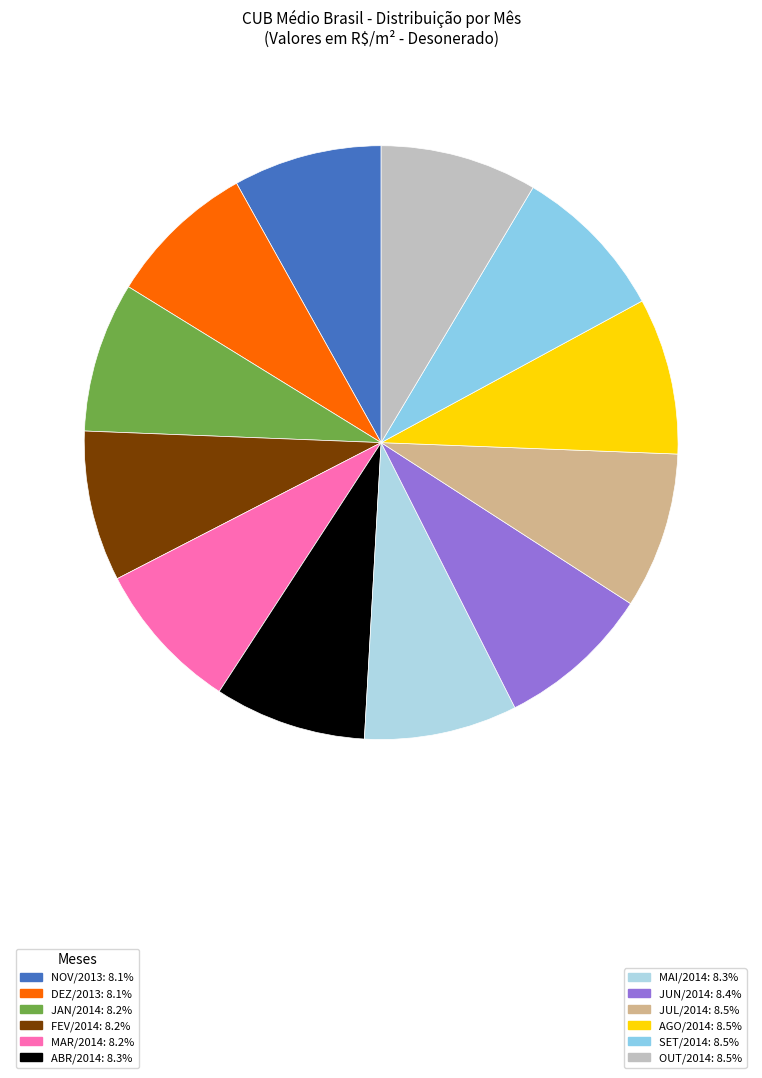

How many slices are in this pie chart?

12